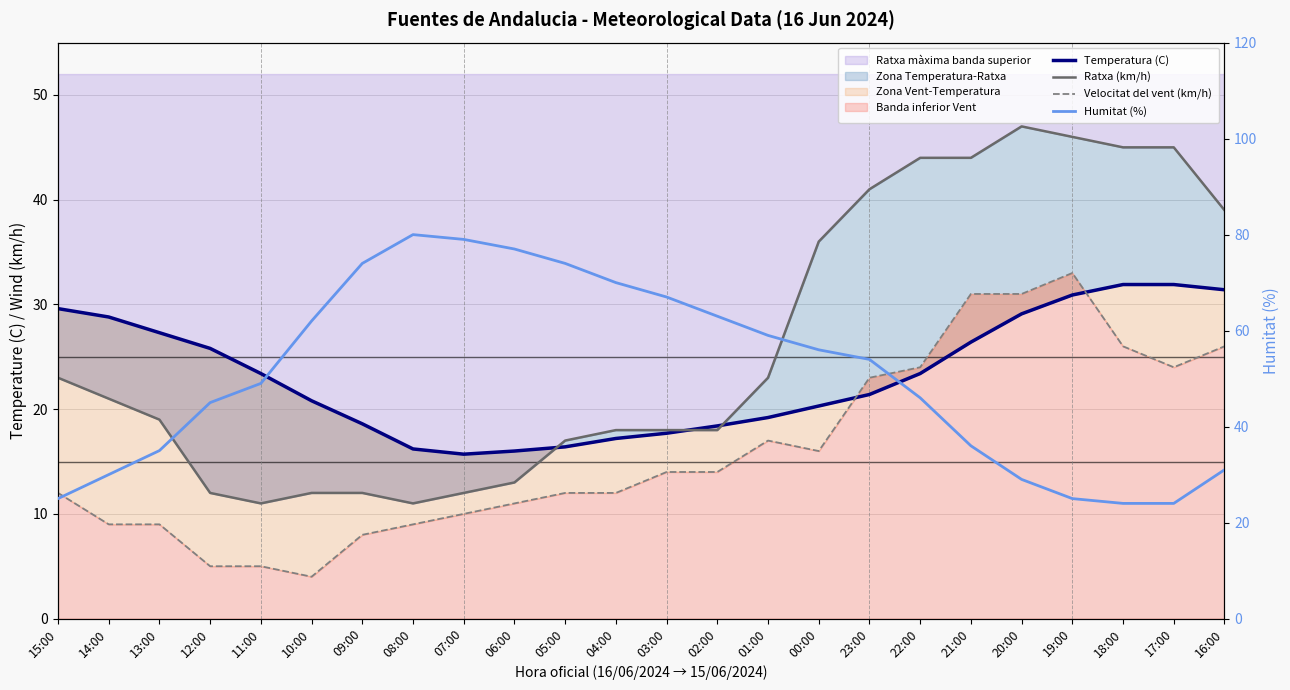

Which series changed the most between 15:00 and 11:00?

Humitat (%)